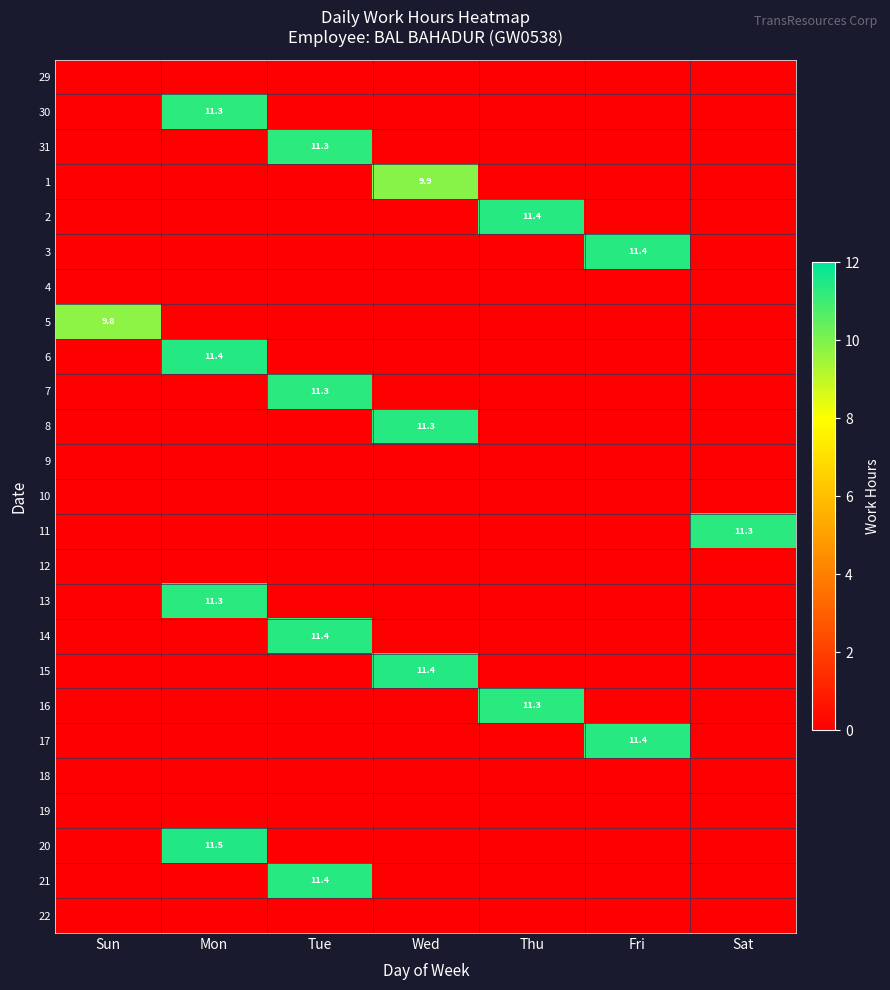

True or false: 13 has a value of 11.3 at Mon.

True